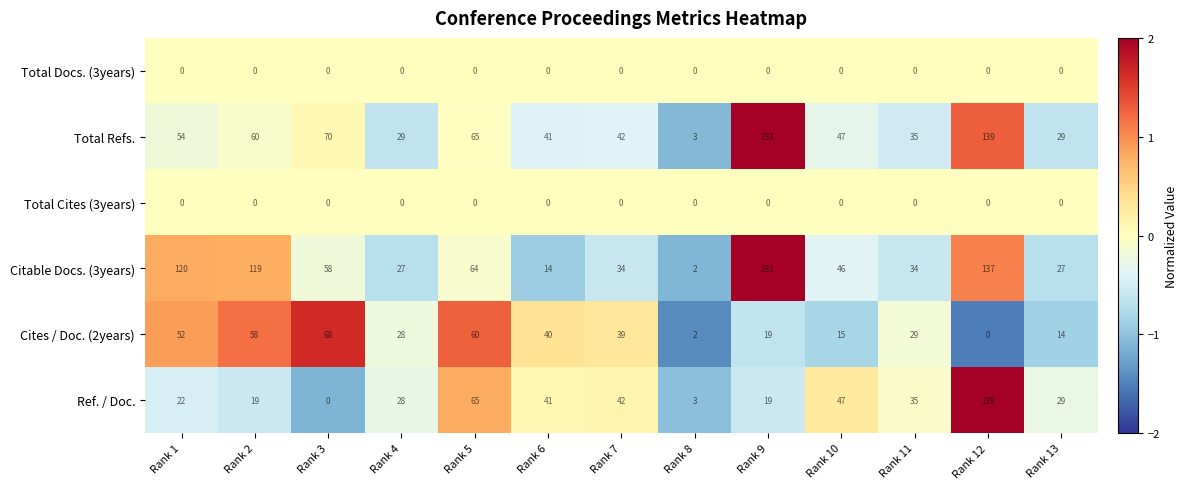

What is the approximate value of Cites / Doc. (2years) at Rank 11, to the nearest 5?

30